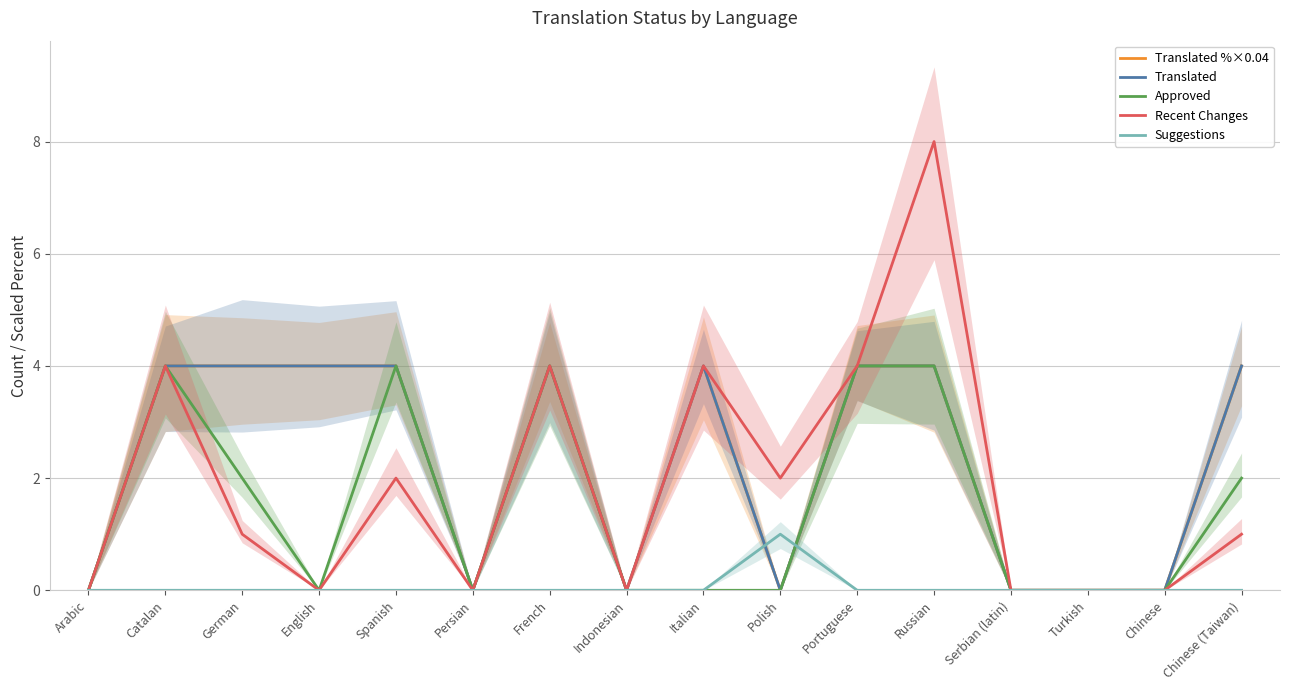

Is this an area chart (filled region under the line)?

No